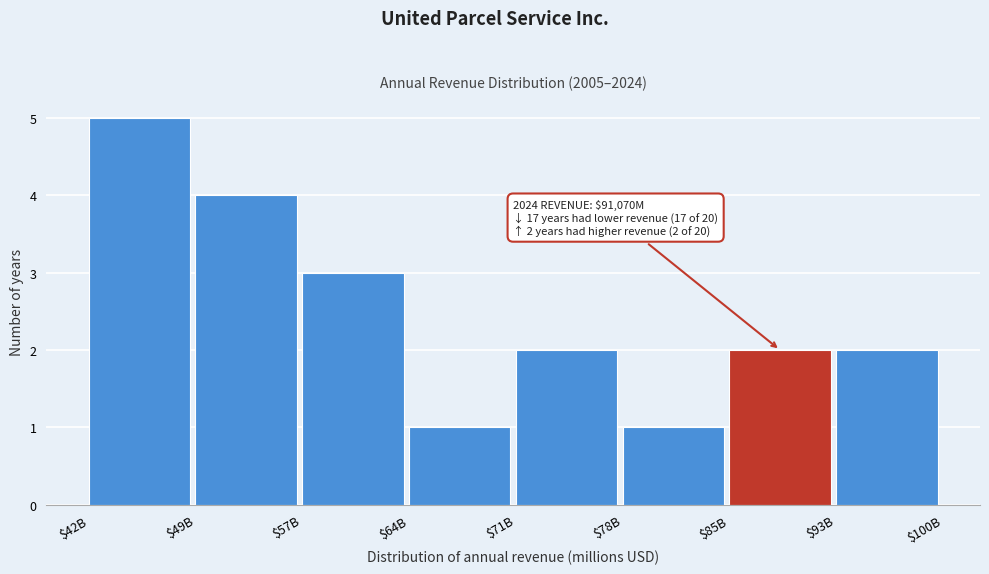

Reading right to left, list all the values displayed in this chart.

2	2	1	2	1	3	4	5